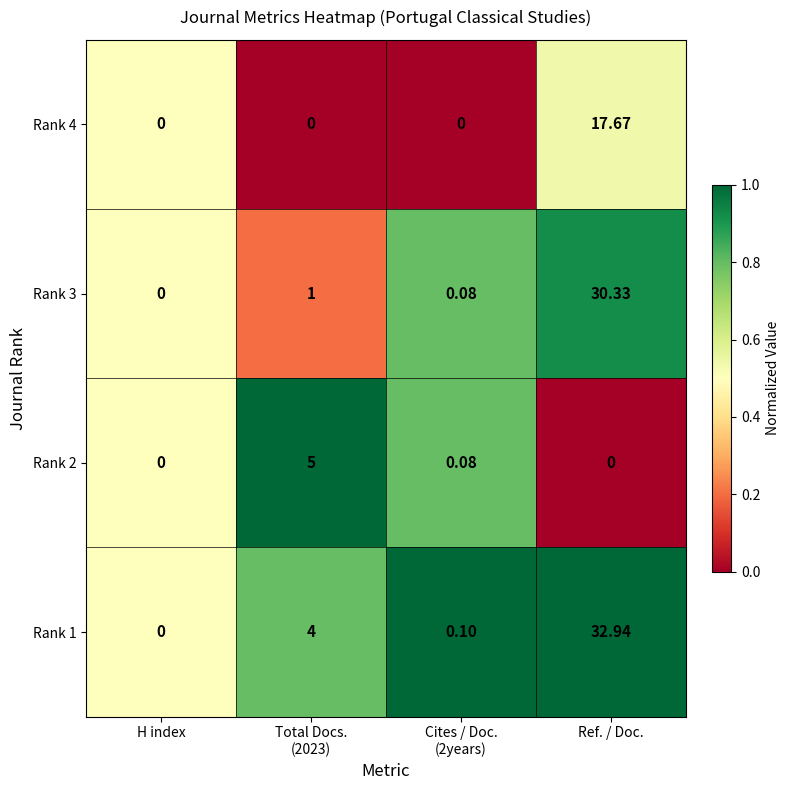

At which label does Rank 1 reach its minimum?

H index